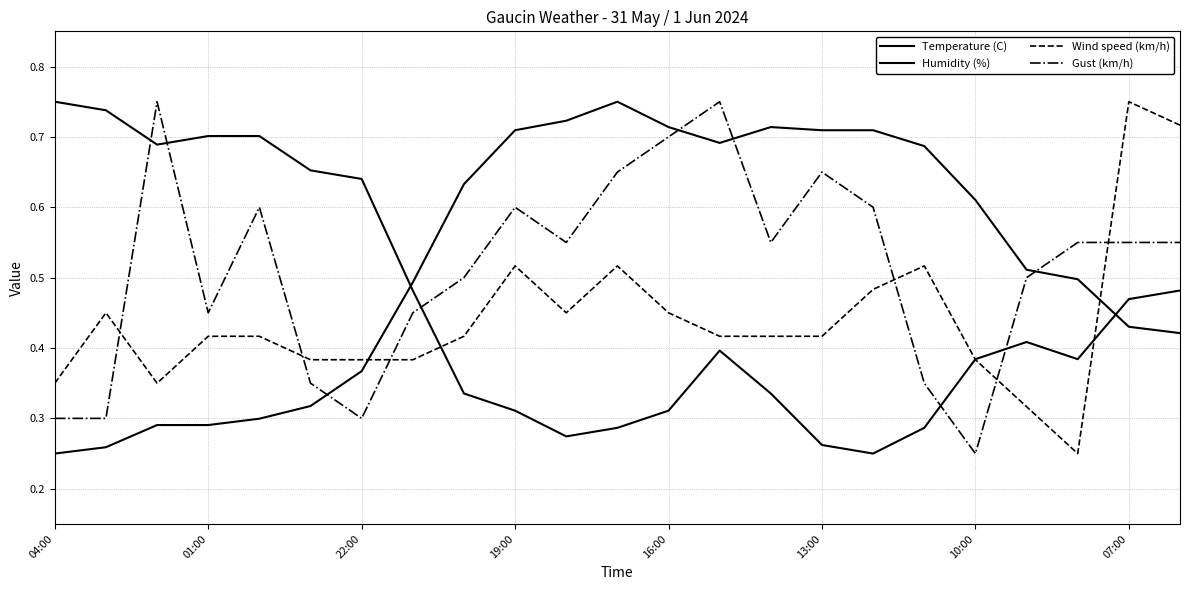

What is the sum of all Humidity (%) values?

10.5